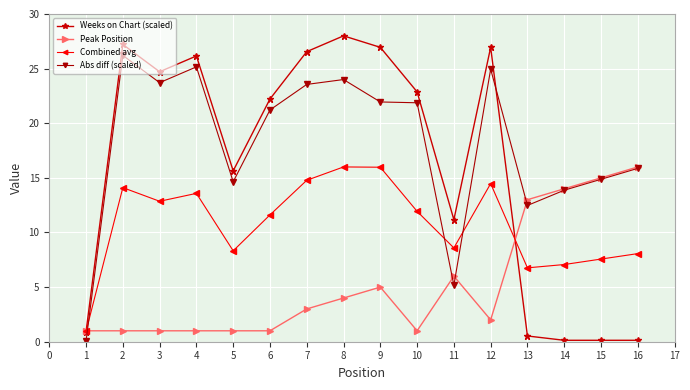

Which category has the highest value in the Peak Position series?

16